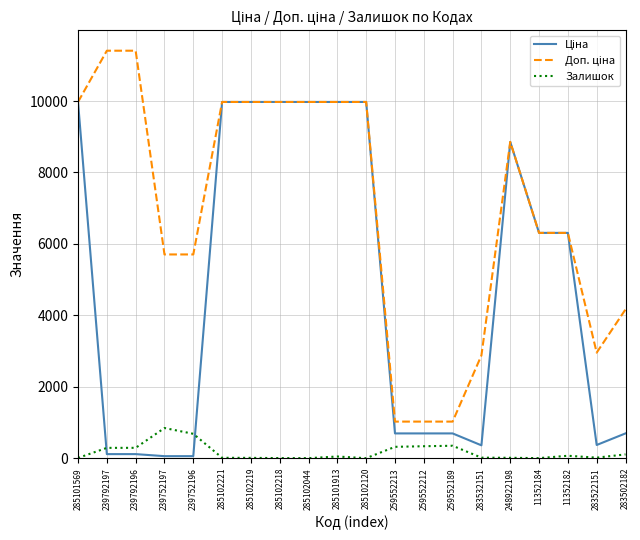

What is the highest value of the Залишок series?

845.0